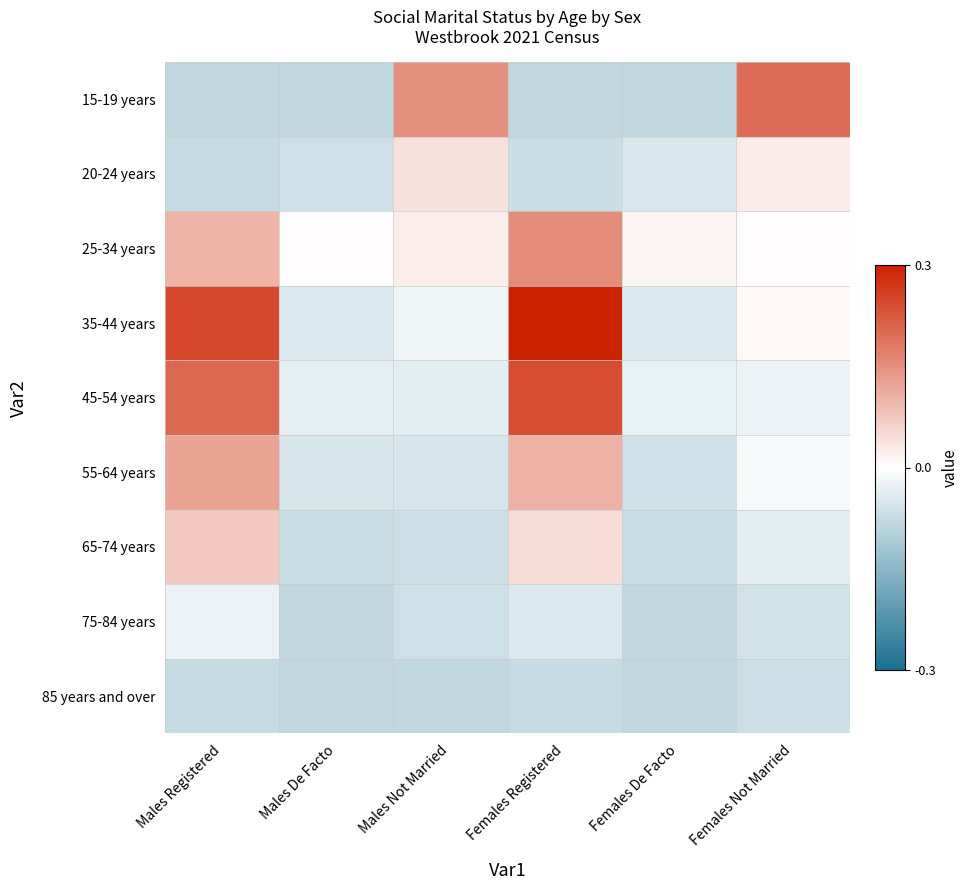

At how many categories does at least one series exceed 0?

6